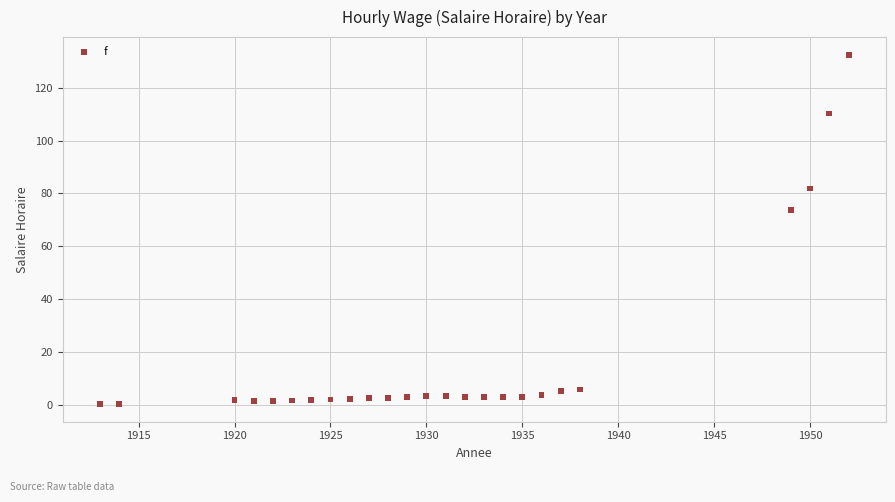

What is the range of Y values (max minus min)?

132.2